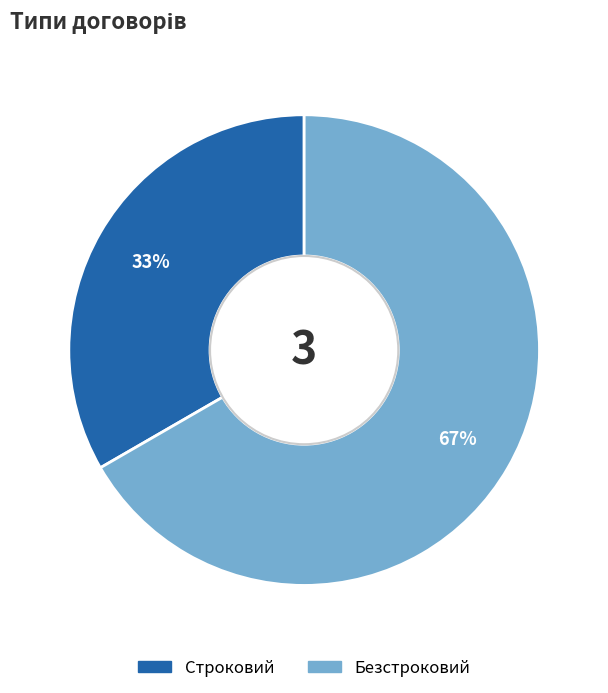

What is the majority slice?

Безстроковий